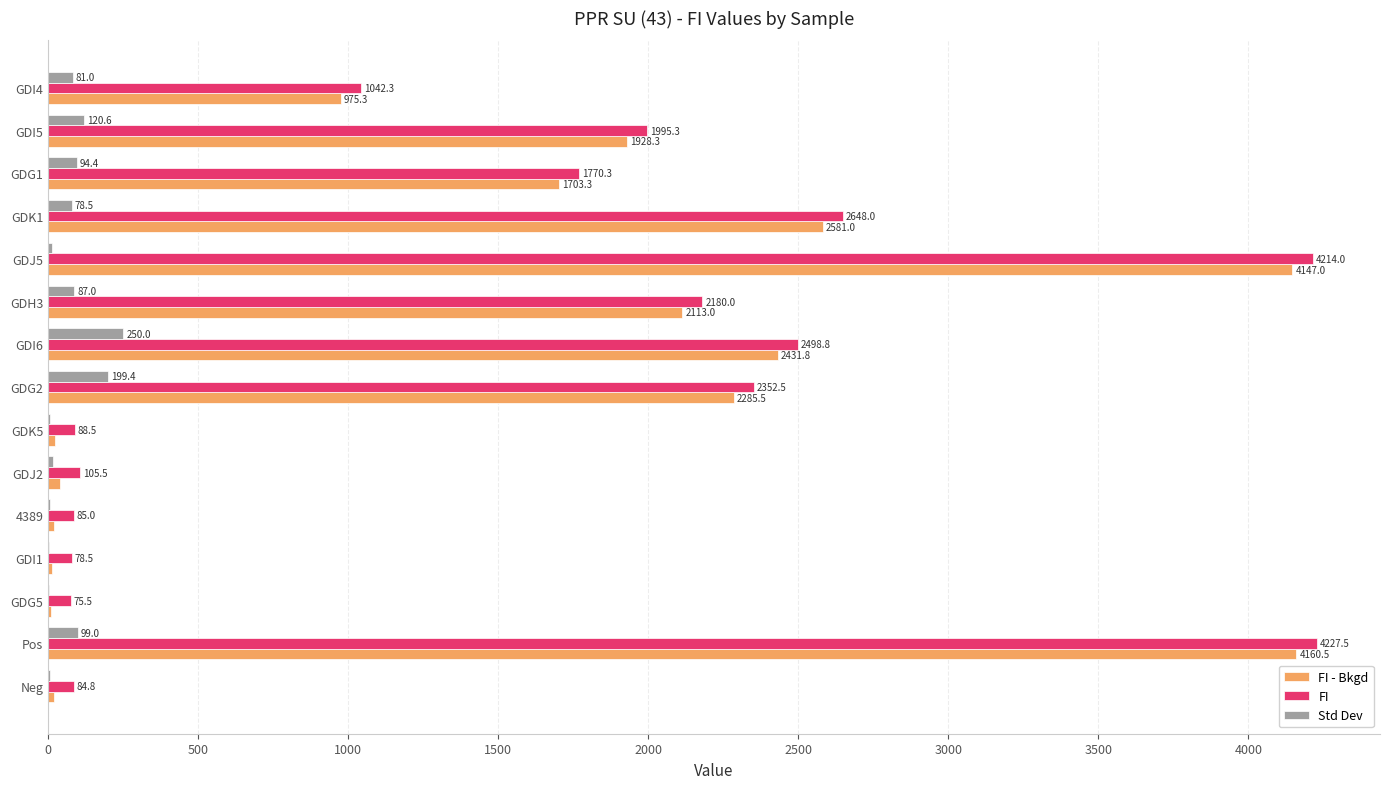

What is the maximum value shown in the chart?

4227.5